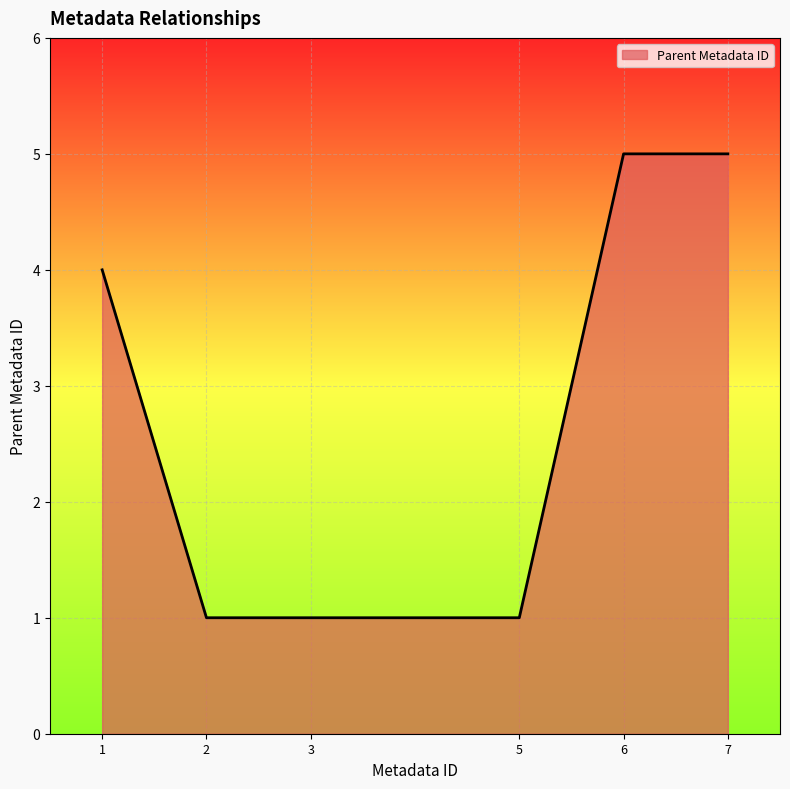

What is the maximum value shown in the chart?

5